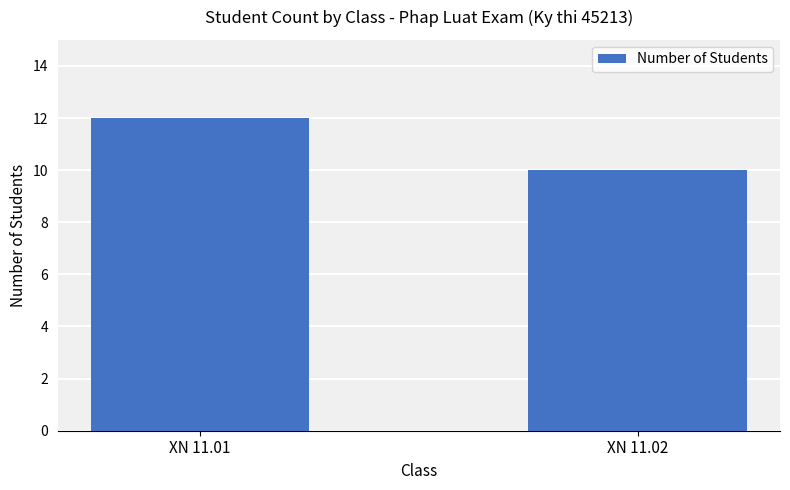

Rank the categories by value from highest to lowest.

XN 11.01, XN 11.02